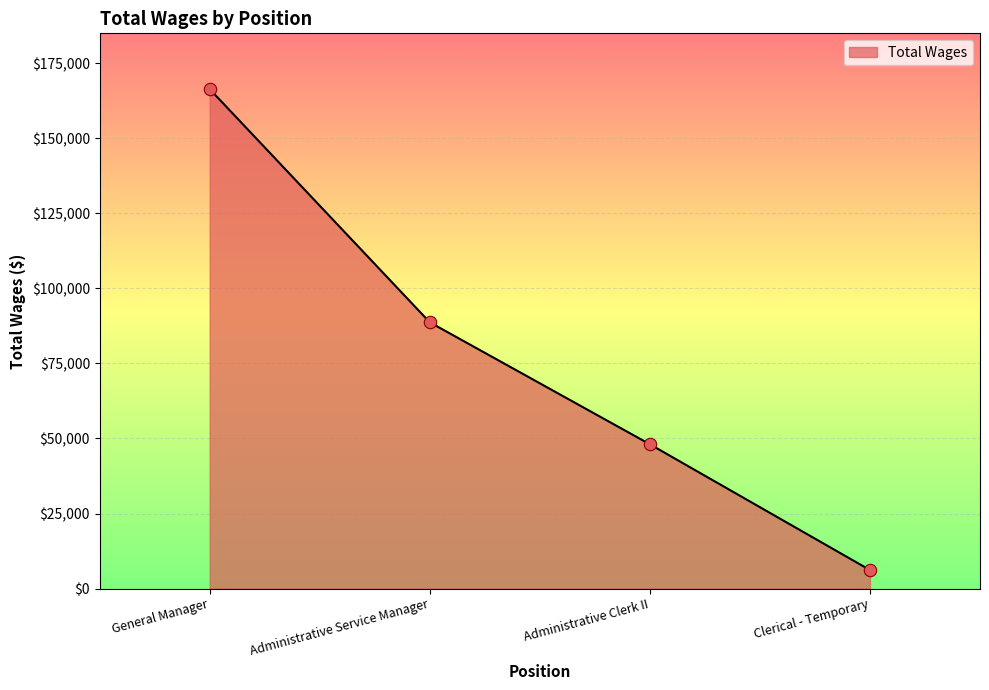

What is the change in value from Administrative Service Manager to Administrative Clerk II?

-40646